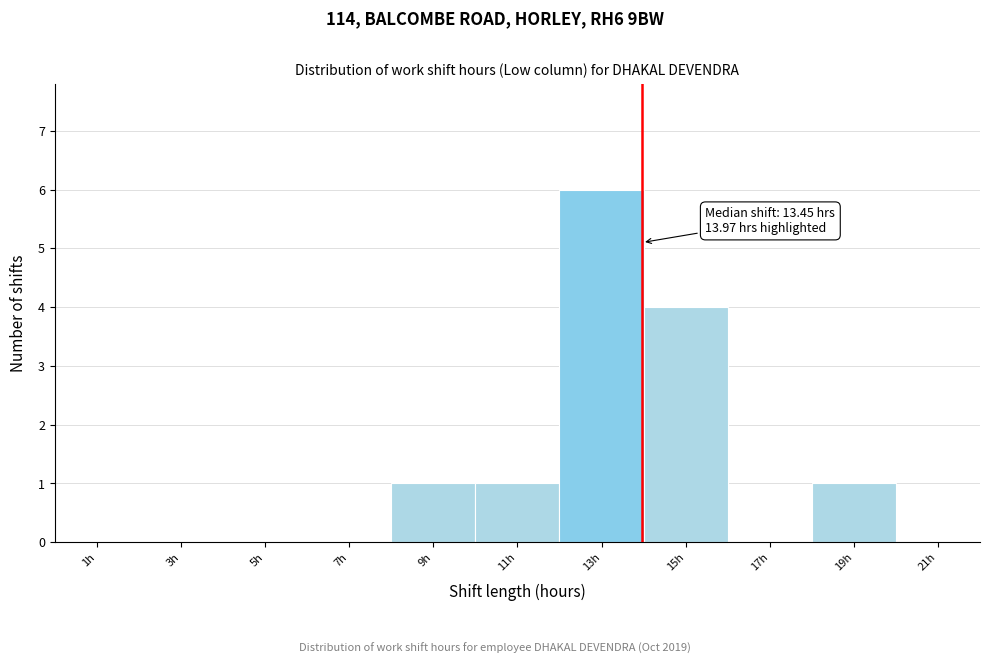

Over which range of the x-axis is the bar tallest?

12 to 14